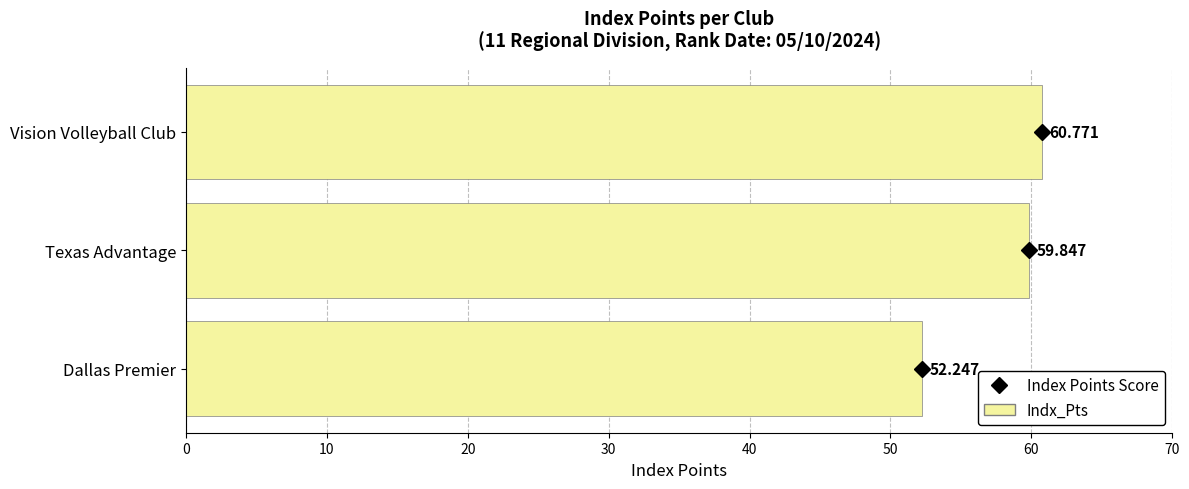

What is the label of the 1st bar from the top?

Vision Volleyball Club